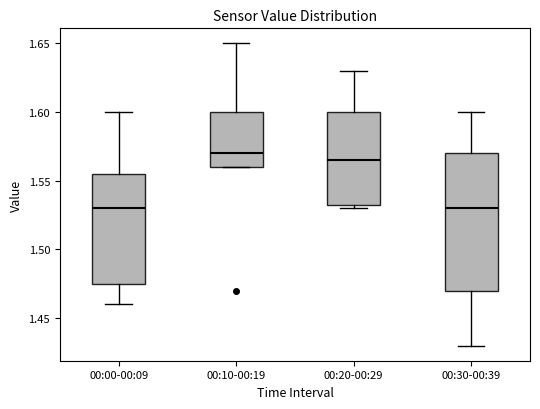

Which box is the tallest, from its lower edge to its upper edge?

00:30-00:39